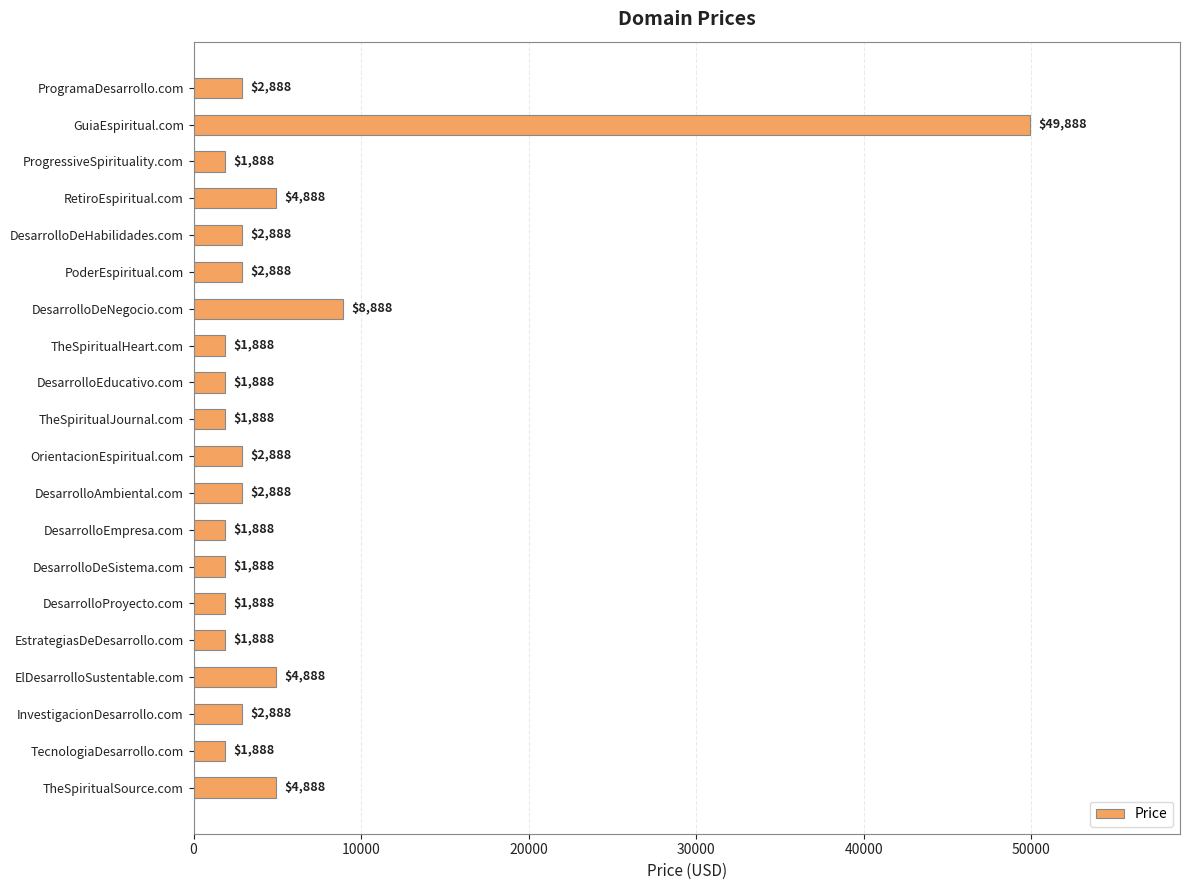

True or false: the data shows 2888 at DesarrolloAmbiental.com.

True